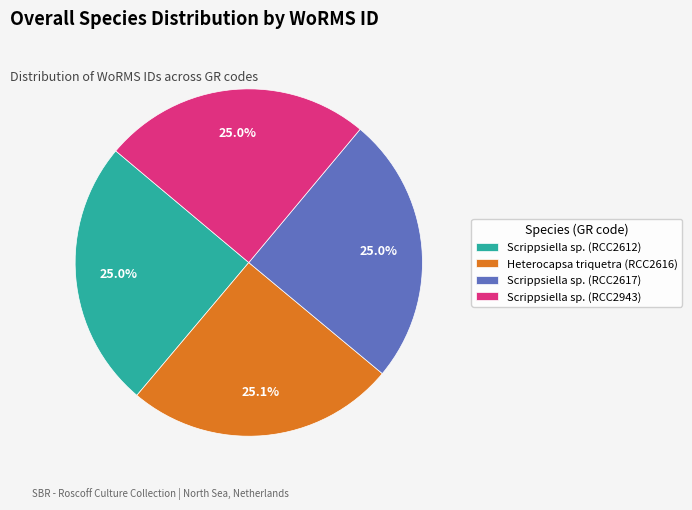

Is there any slice that represents more than half of the pie?

No